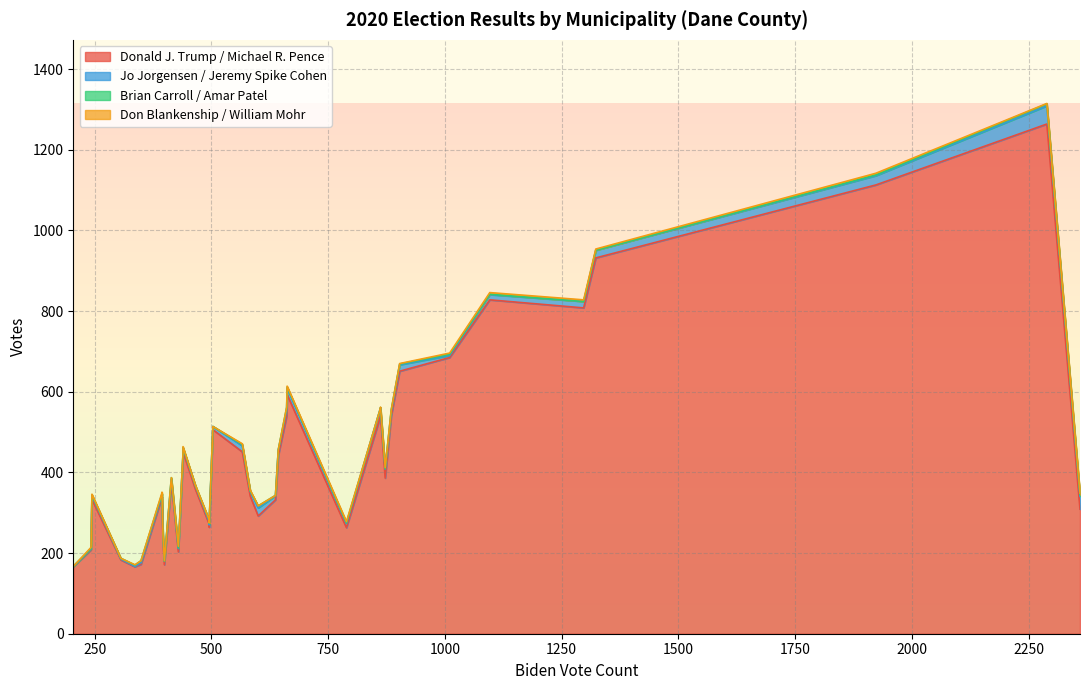

Which series has the largest range (max minus min)?

Donald J. Trump / Michael R. Pence